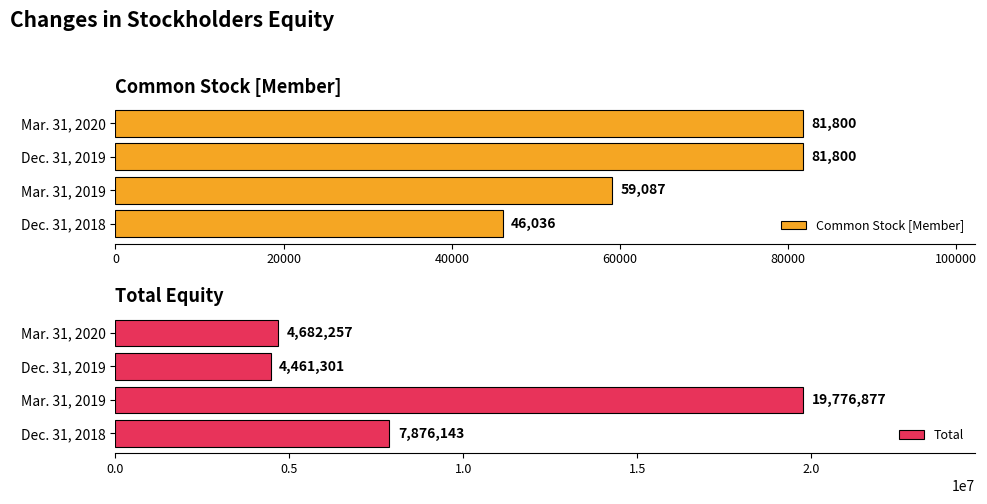

The value of Common Stock [Member] at Mar. 31, 2020 is 81800. True or false?

True